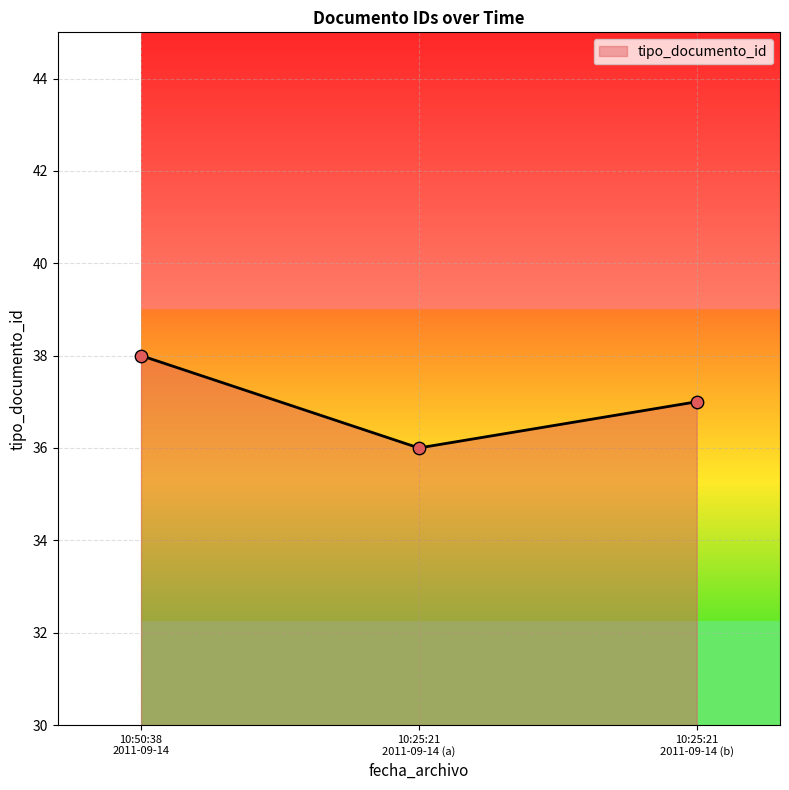

What is the smallest value displayed?

36